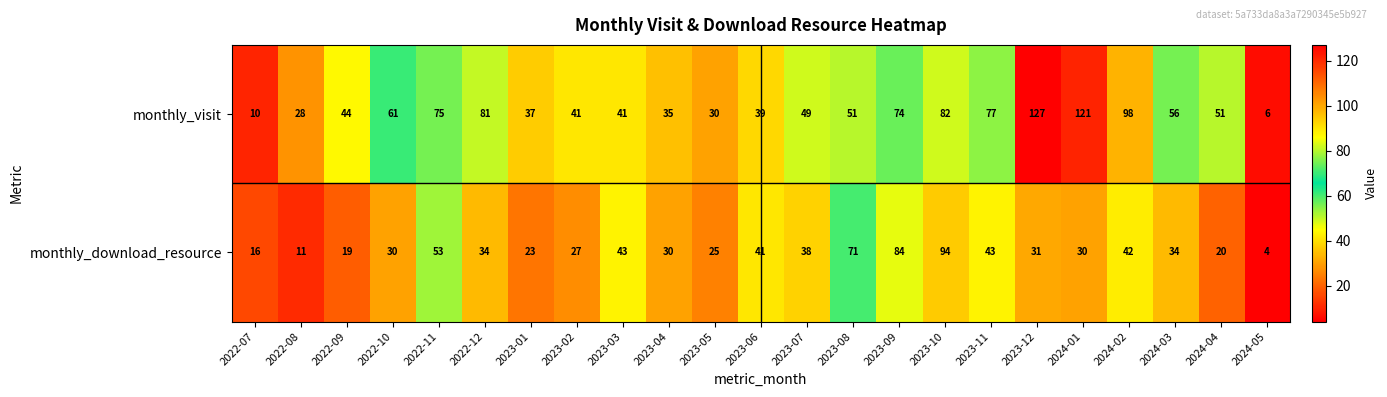

Which series has the largest range (max minus min)?

monthly_visit